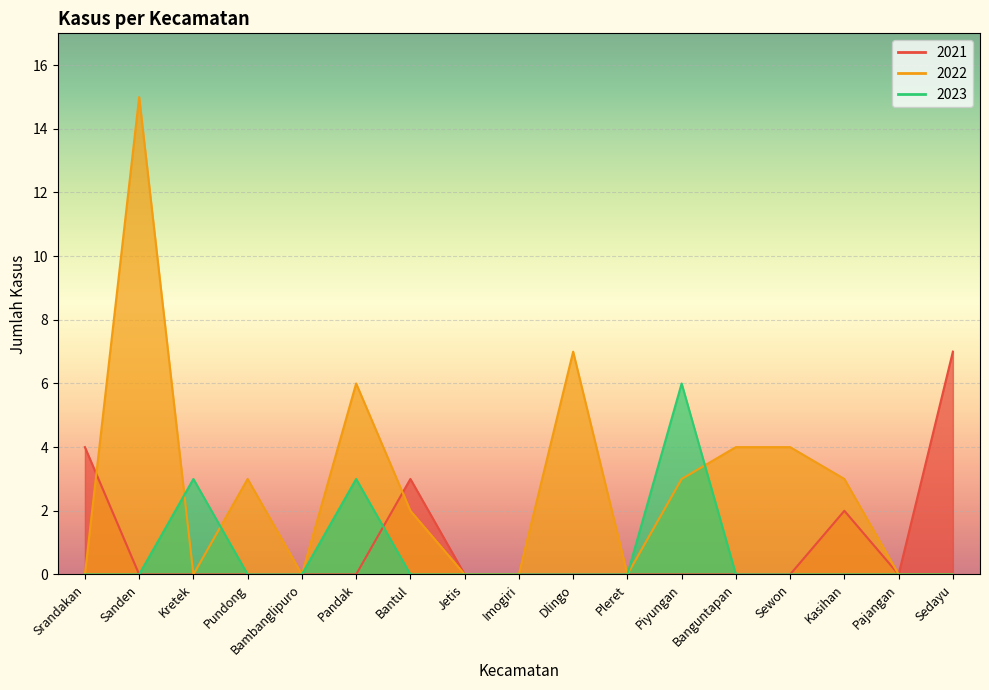

Which category has the lowest value in the 2021 series?

Sanden